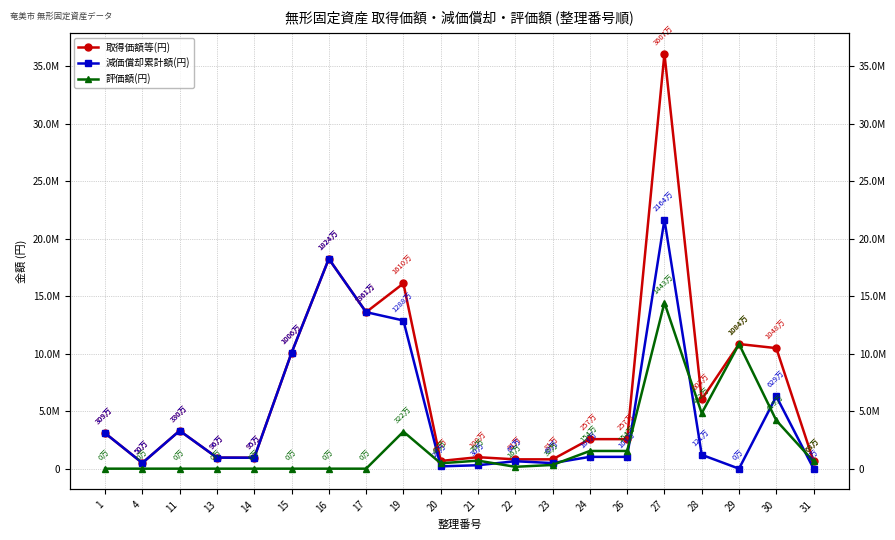

What is the approximate value of 取得価額等(円) at 16?

18241200